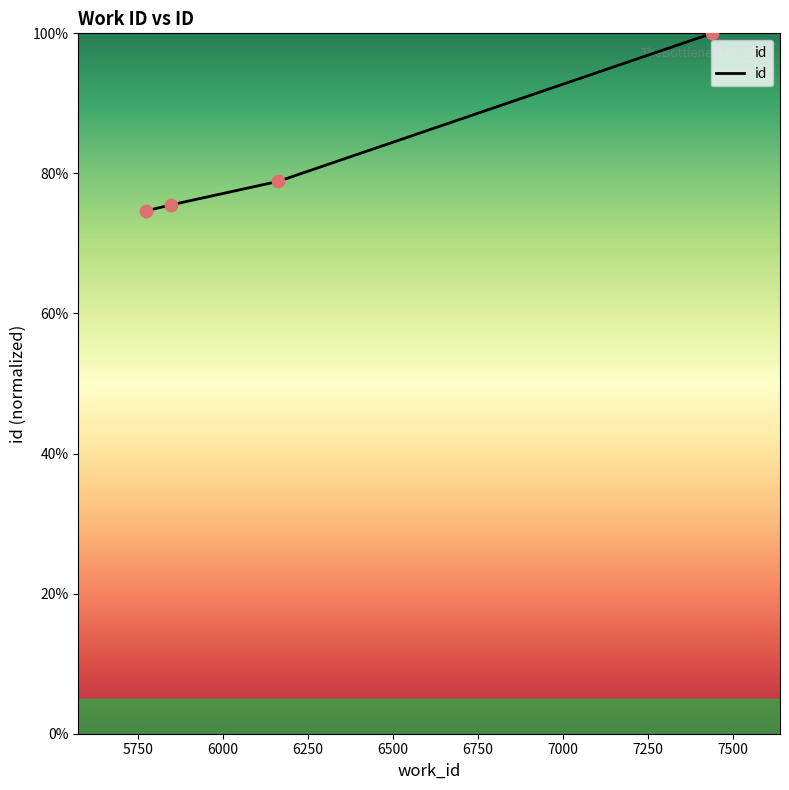

What is the smallest value displayed?

74.7